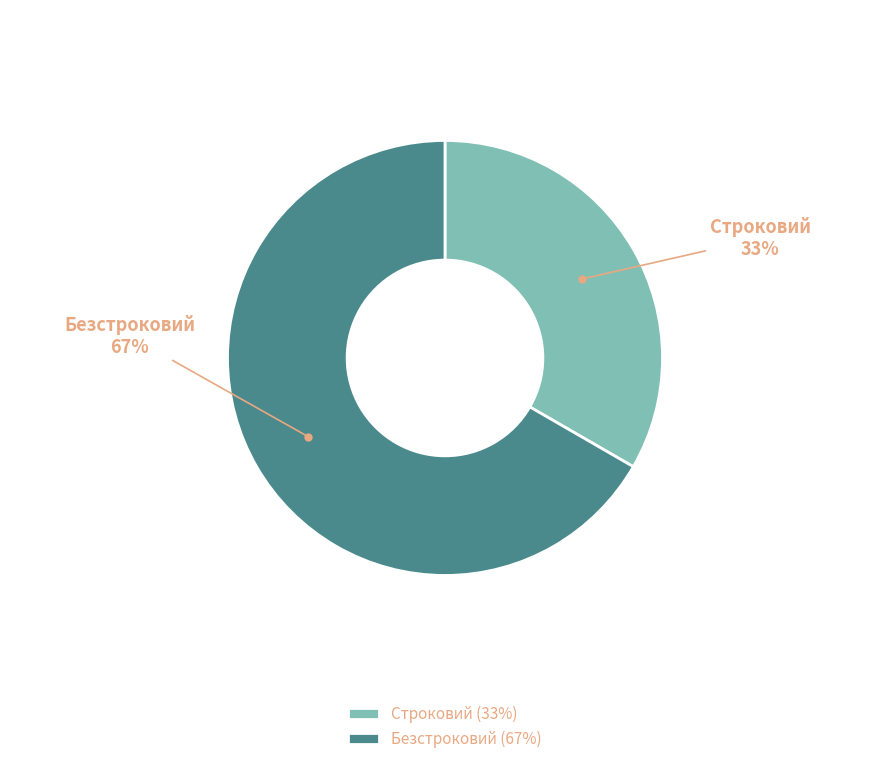

Does Строковий represent more than half of the total?

No